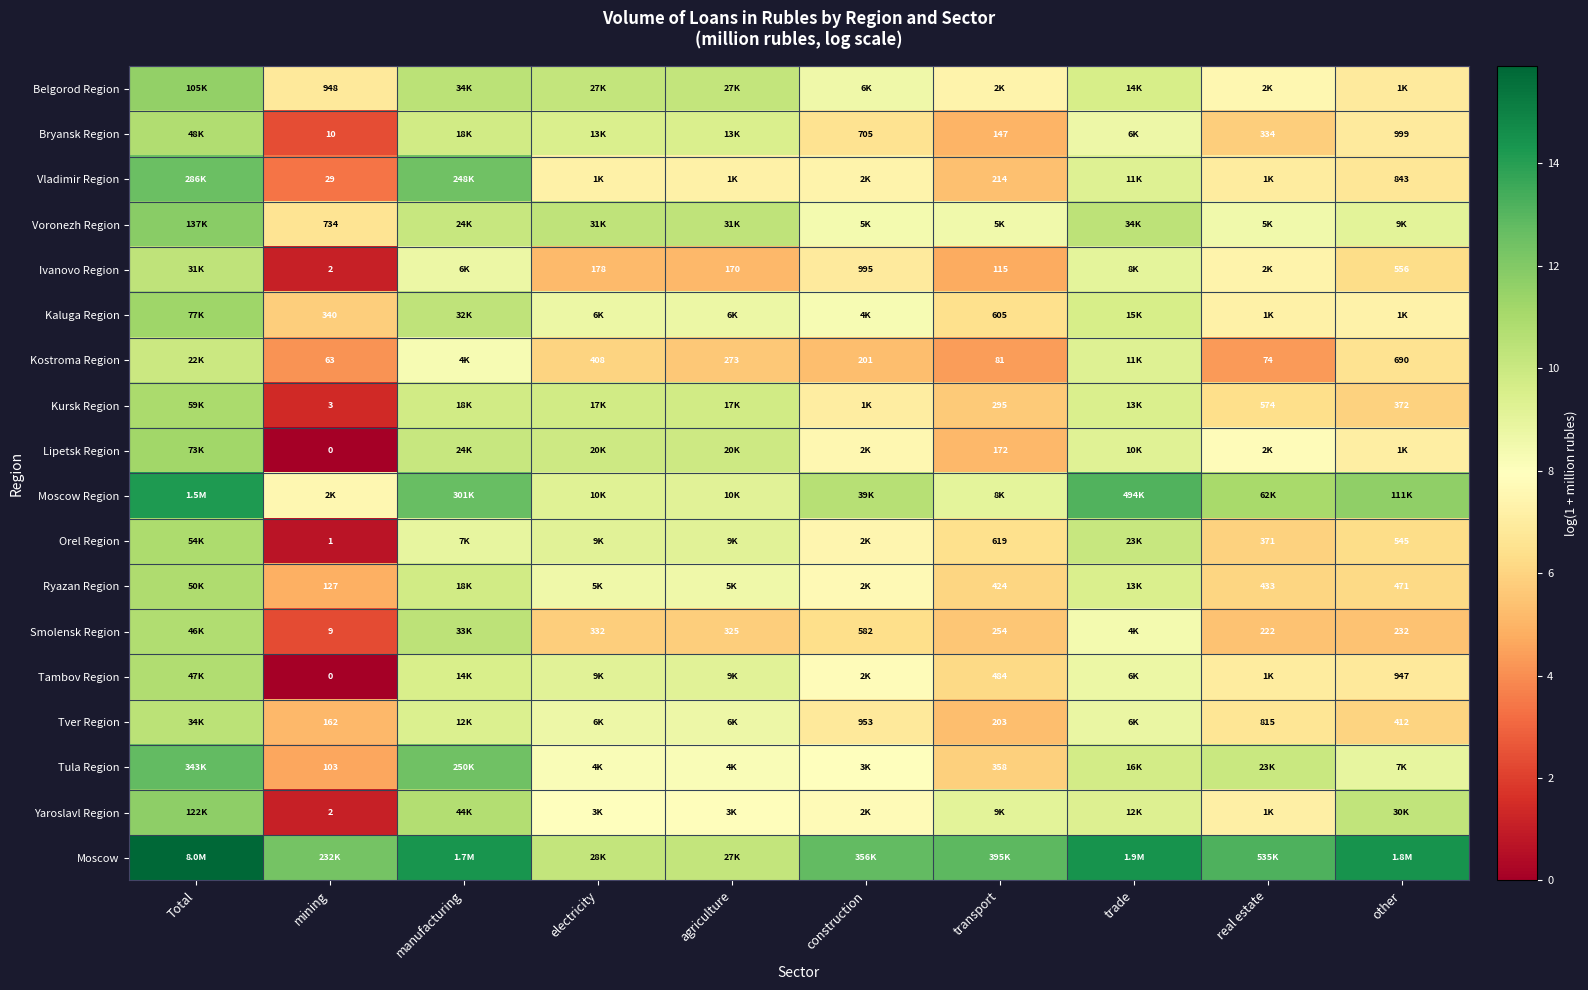

Rank the series at other from highest to lowest value.

Moscow, Moscow Region, Yaroslavl Region, Voronezh Region, Tula Region, Kaluga Region, Lipetsk Region, Belgorod Region, Bryansk Region, Tambov Region, Vladimir Region, Kostroma Region, Ivanovo Region, Orel Region, Ryazan Region, Tver Region, Kursk Region, Smolensk Region